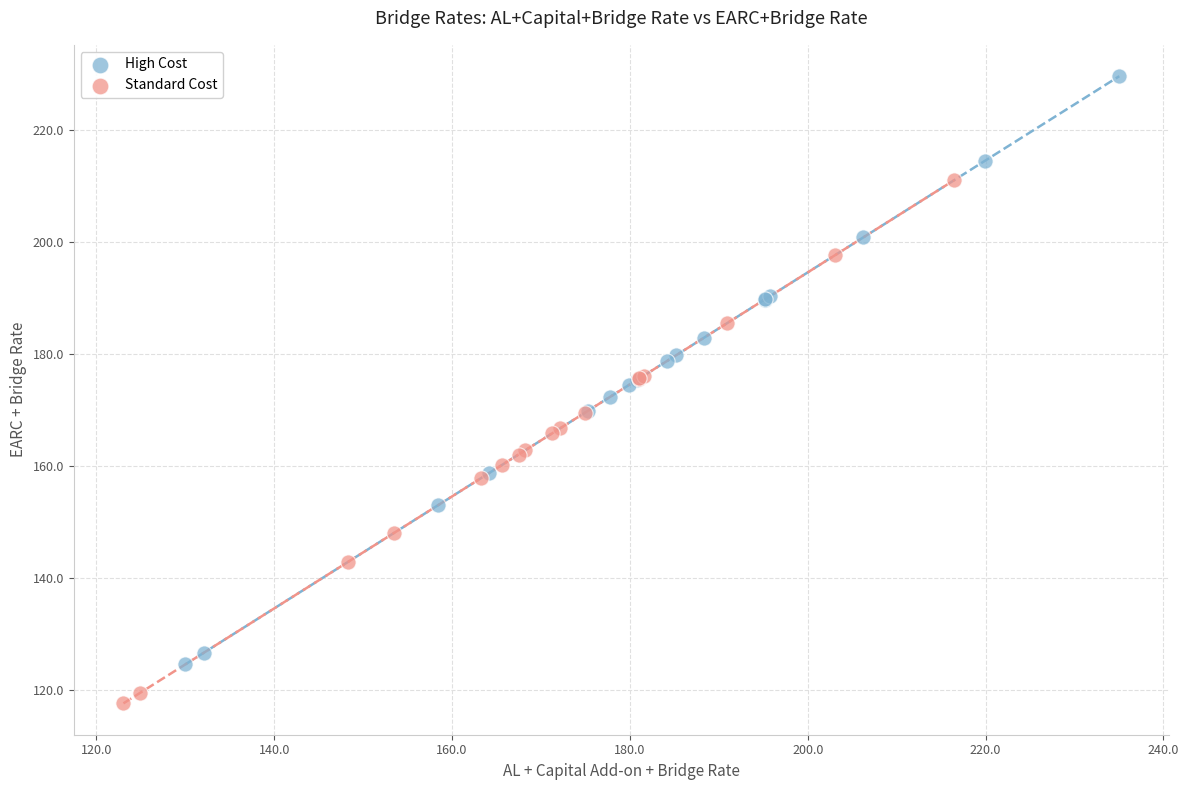

Which series reaches the maximum Y coordinate?

High Cost